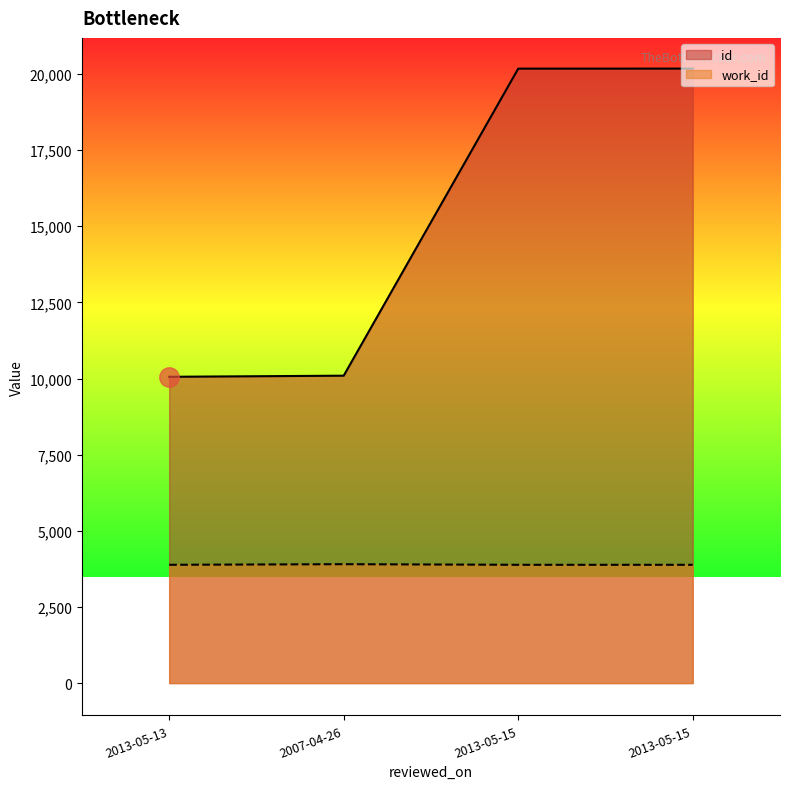

How many categories are shown in the chart?

4